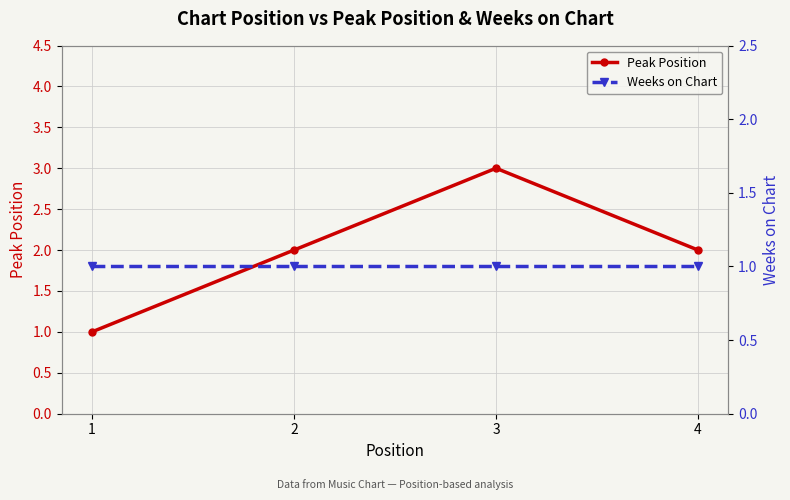

True or false: Peak Position has more than 0 points higher than both neighbors.

True